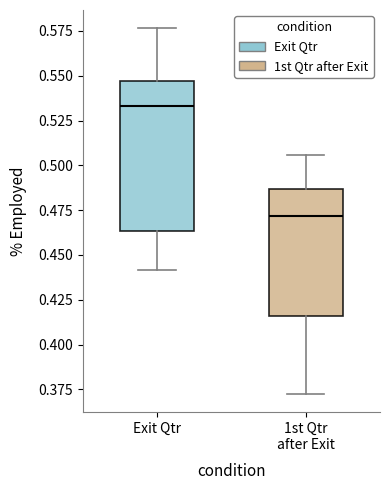

Which box's median line is the highest?

Exit Qtr